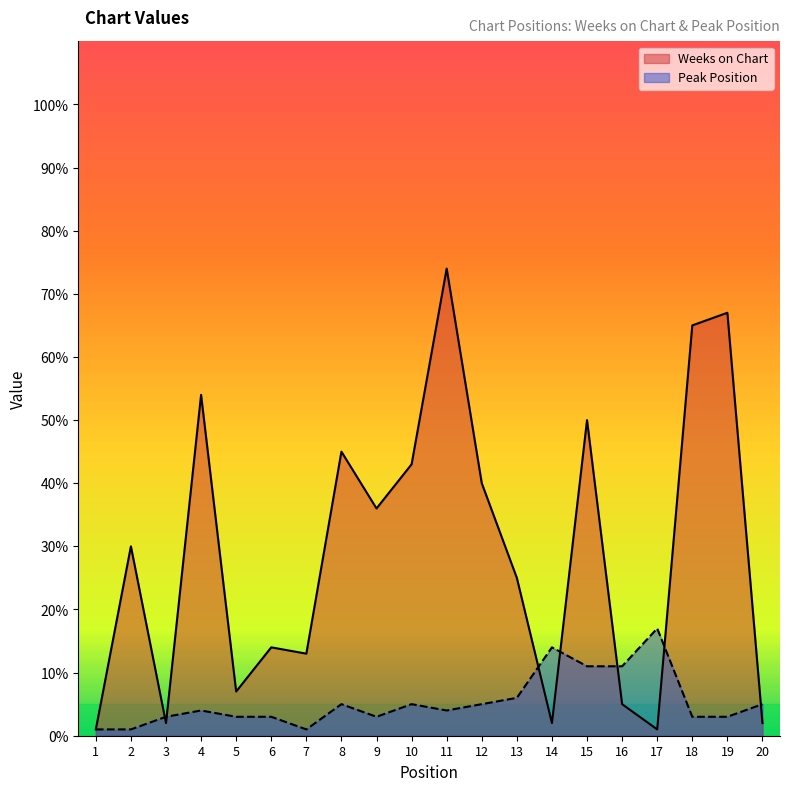

What is the value of the Peak Position point at the 17th from the left?

17